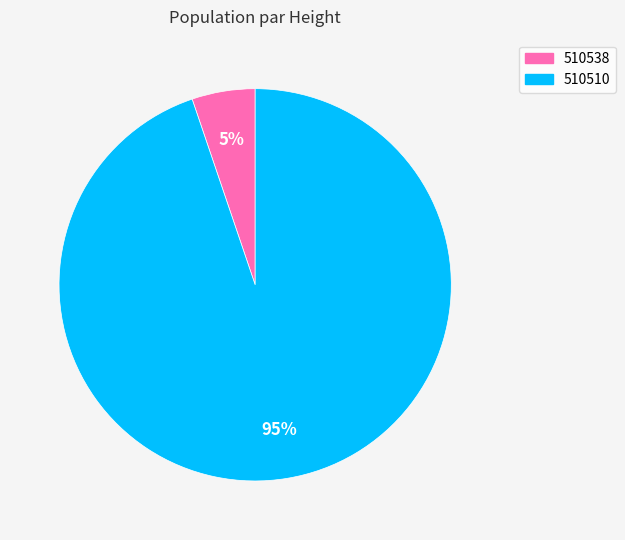

How many slices are in this pie chart?

2